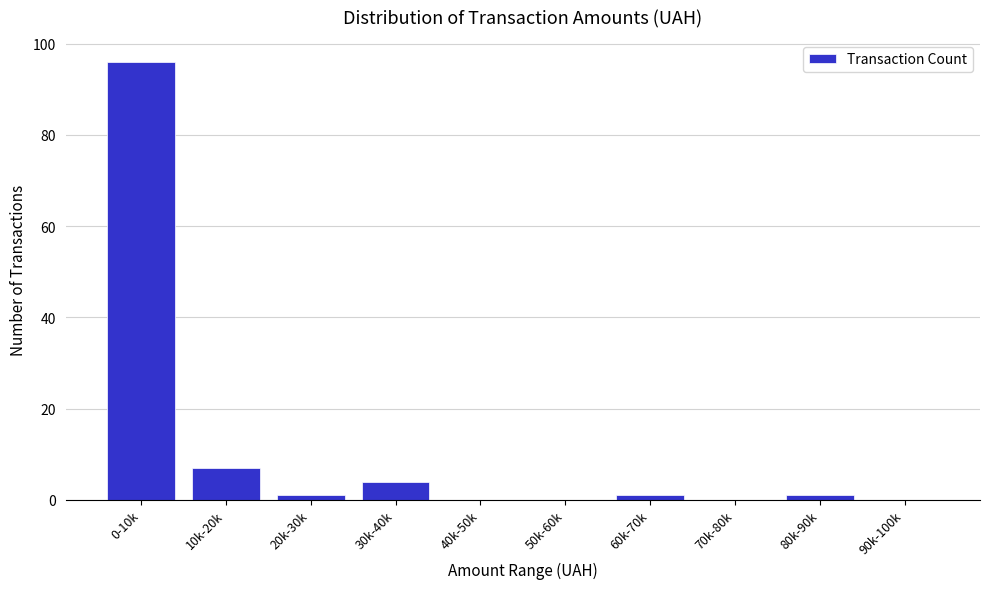

Reading left to right, what are all the values shown in this chart?

0-10k=96	10k-20k=7	20k-30k=1	30k-40k=4	40k-50k=0	50k-60k=0	60k-70k=1	70k-80k=0	80k-90k=1	90k-100k=0